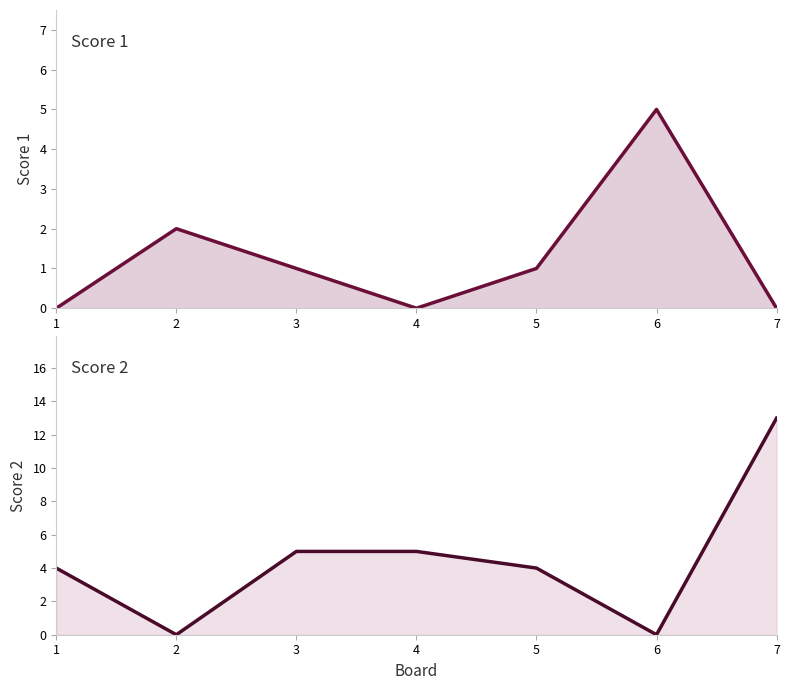

What is the average value of the Score 2 series?

4